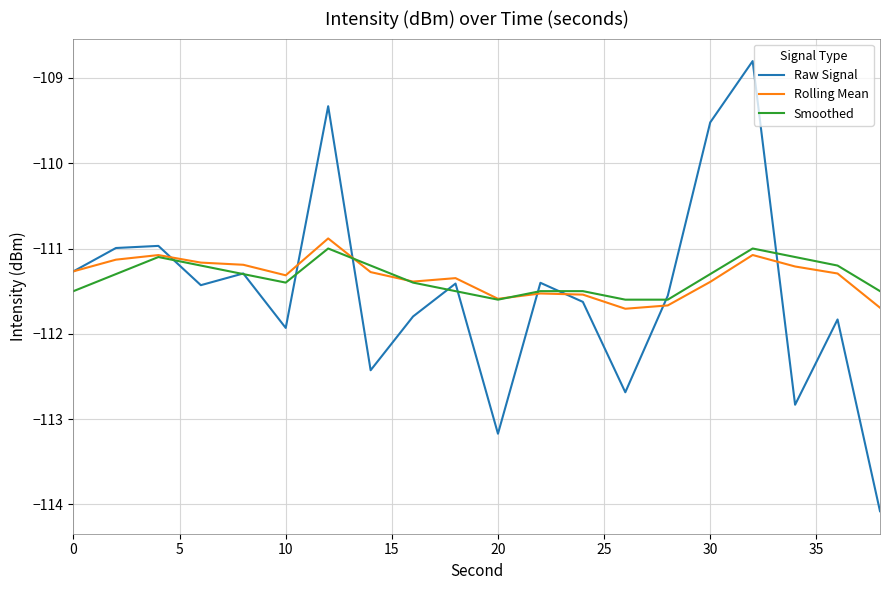

Which series has the largest range (max minus min)?

Raw Signal